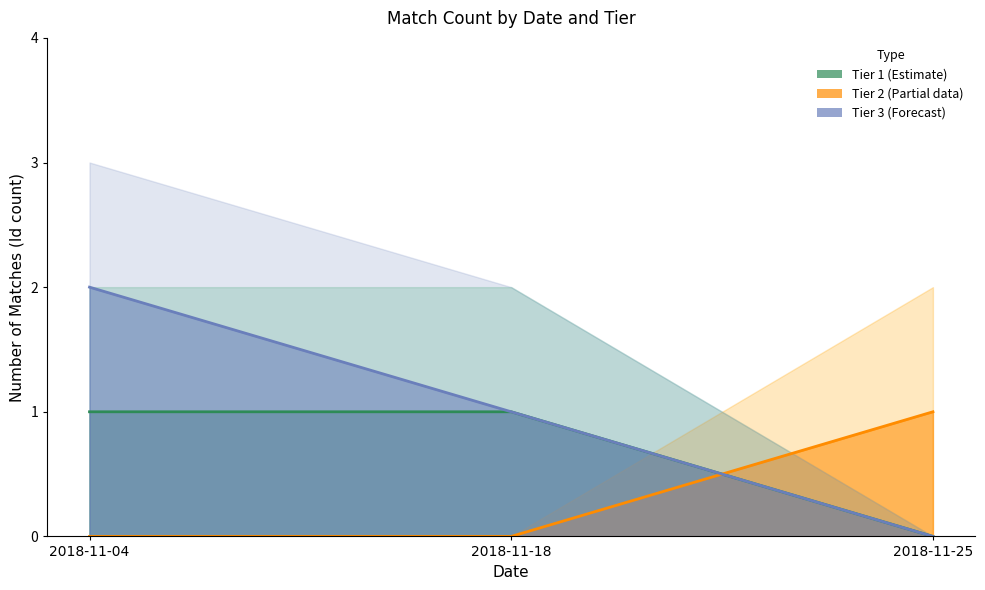

Reading right to left, what are all the values shown in this chart?

Tier 1 (Estimate): 0	1	1
Tier 2 (Partial data): 1	0	0
Tier 3 (Forecast): 0	1	2